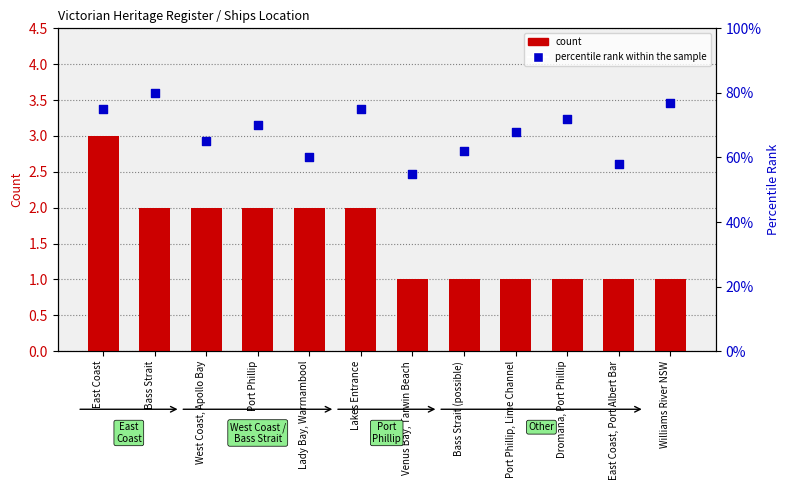

At how many categories does at least one series exceed 75?

2